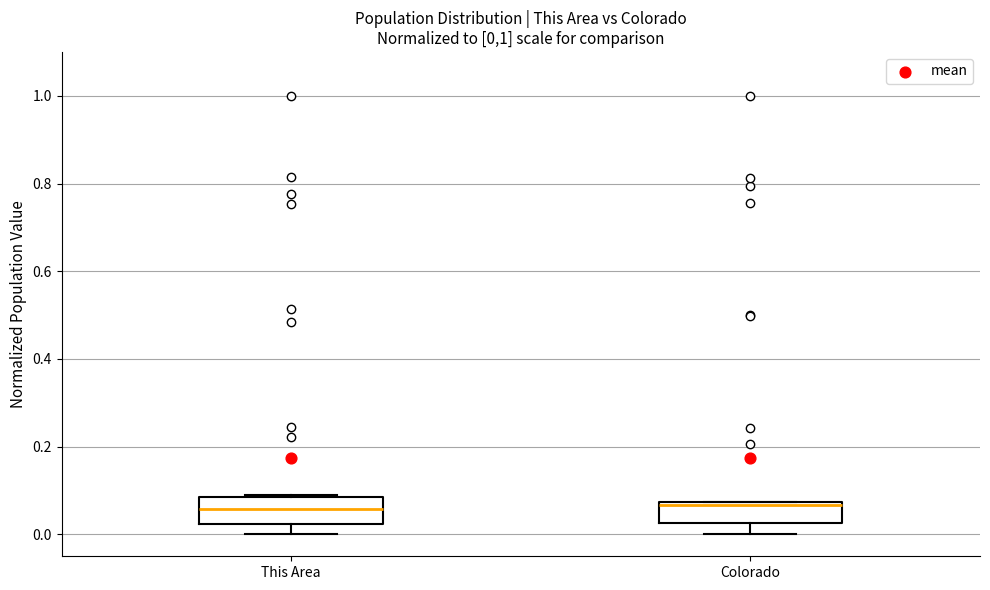

Reading left to right, transcribe this box plot: for each box, give where its median line is, the range the box spans, and where its two whiskers end, as read against the y-axis. The values are not printed on the chart, so give them approximately, as read against the axis.

This Area: median 0.06, box 0.02 to 0.08, whiskers 0.00 to 0.08
Colorado: median 0.06, box 0.02 to 0.08, whiskers 0.00 to 0.08